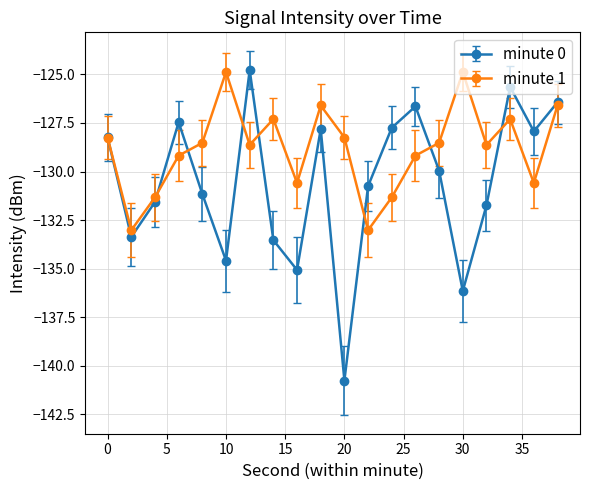

Which series has the largest total across all categories?

minute 1